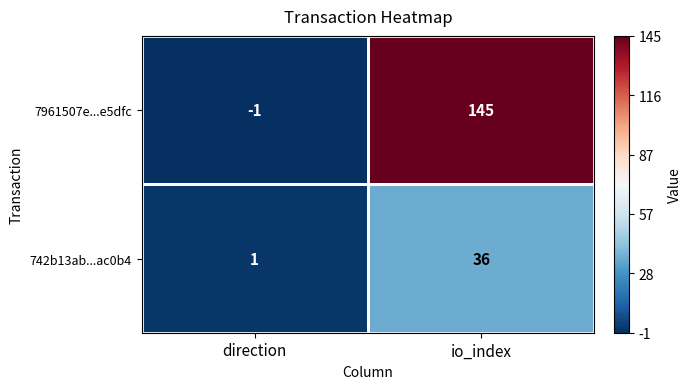

At which label does 742b13ab...ac0b4 reach its peak?

io_index